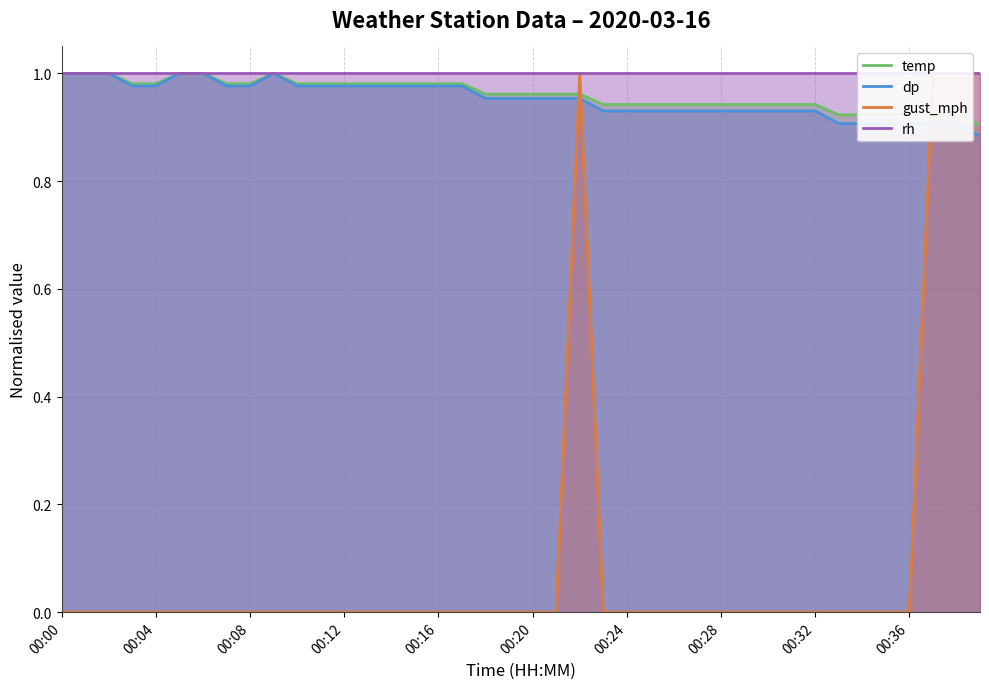

What are all the series names shown in the legend?

temp, dp, gust_mph, rh